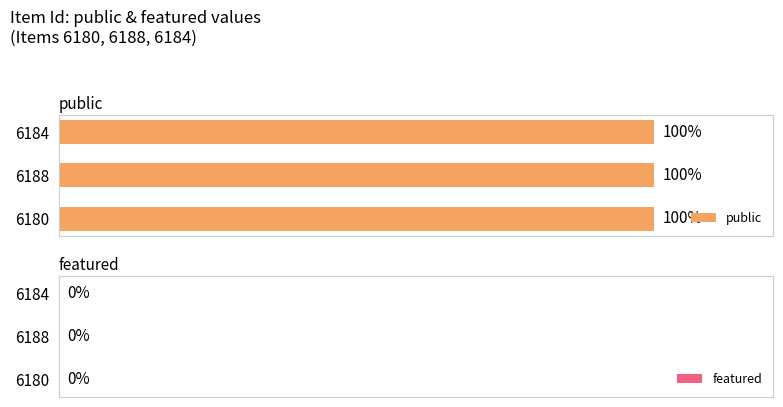

Which series has the largest total across all categories?

public